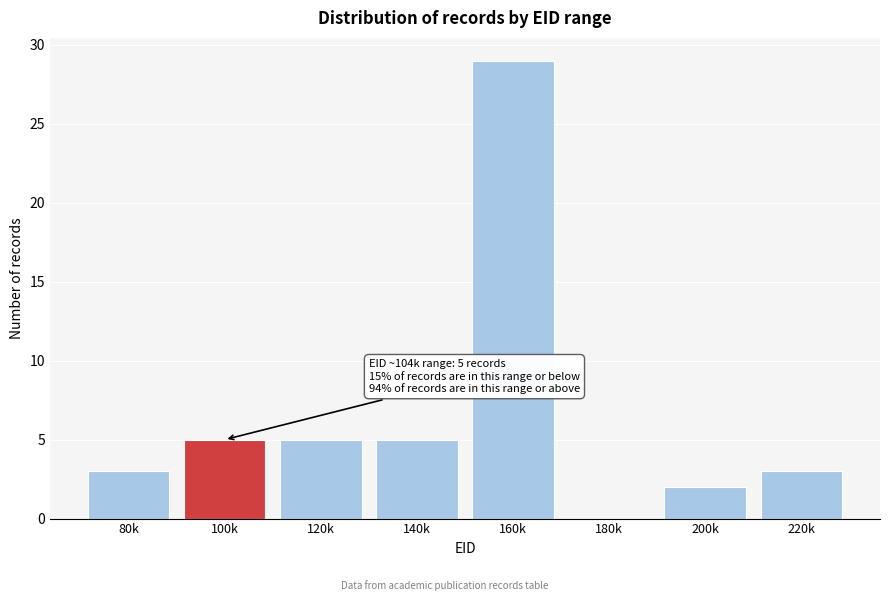

Reading left to right, transcribe all the data shown in this chart.

80k=3	100k=5	120k=5	140k=5	160k=29	180k=0	200k=2	220k=3